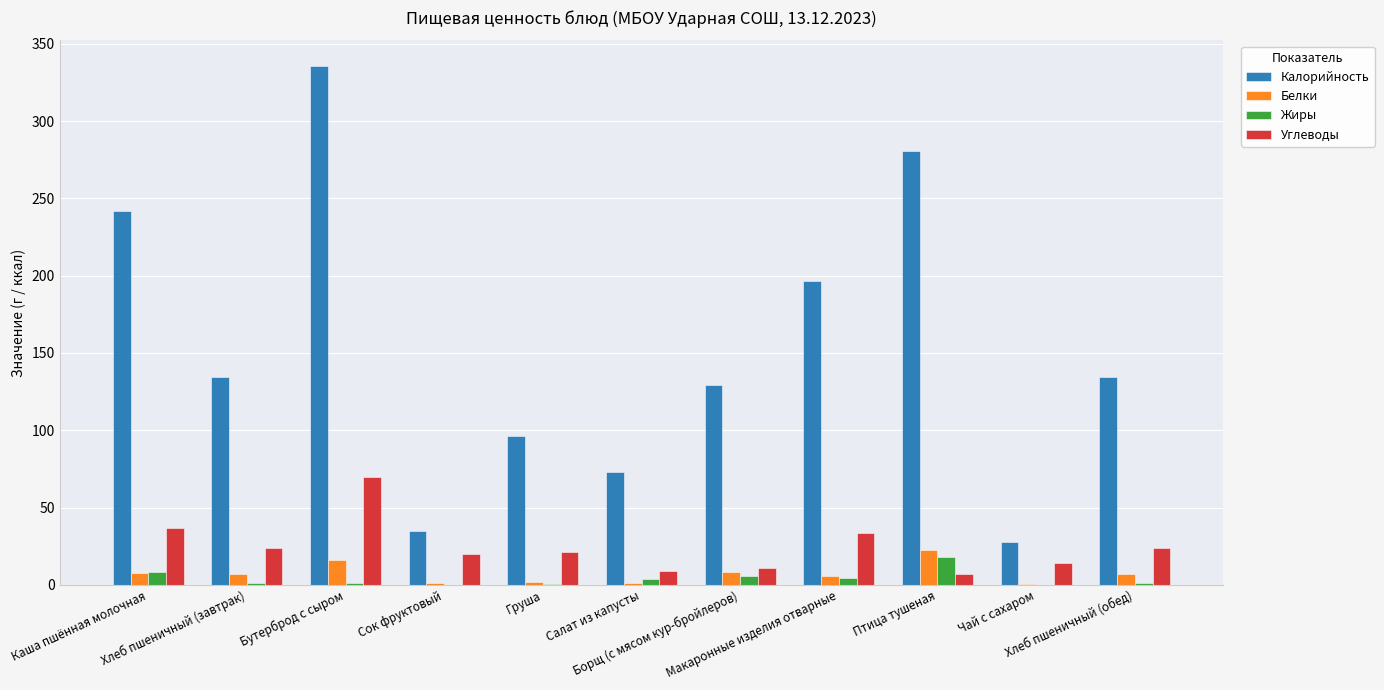

Read the Белки value at Каша пшённая молочная.

7.4